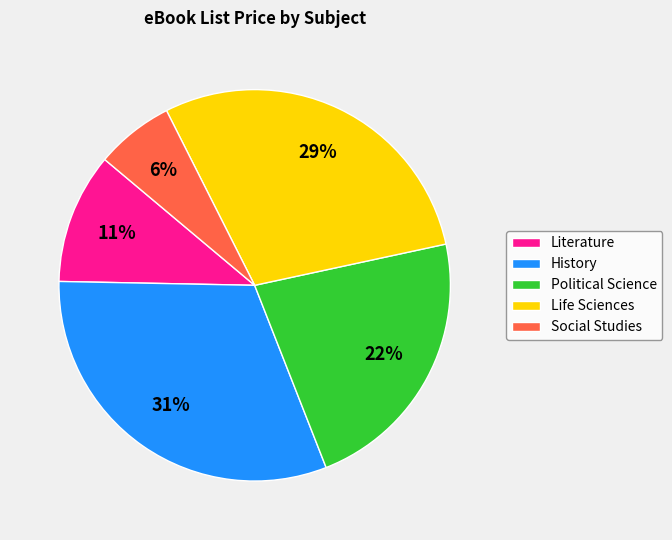

How many slices are in this pie chart?

5